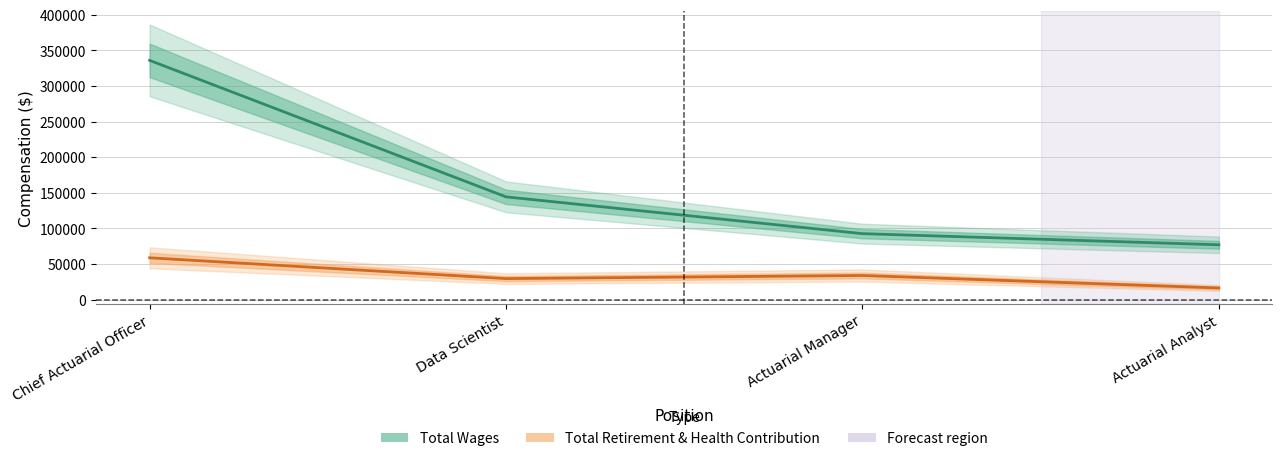

True or false: Total Wages and Total Retirement & Health Contribution intersect in this chart.

False